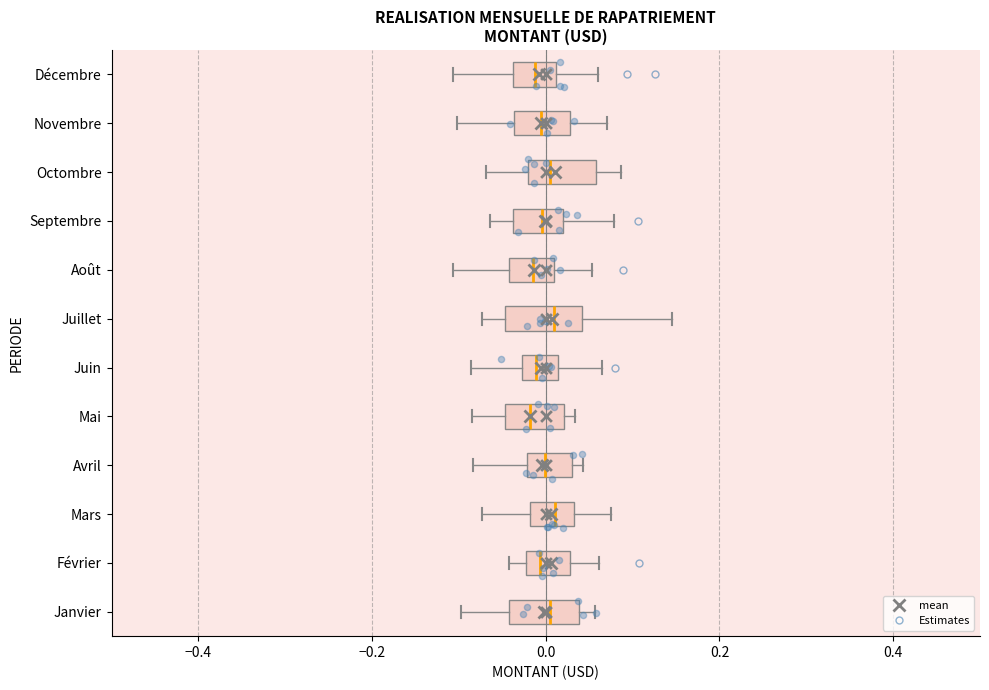

Reading bottom to top, transcribe this box plot: for each box, give where its median line is, the range the box spans, and where its two whiskers end, as read against the x-axis. The values are not printed on the chart, so give them approximately, as read against the axis.

Janvier: median 0.00, box -0.04 to 0.04, whiskers -0.10 to 0.06
Février: median 0.00, box -0.02 to 0.02, whiskers -0.04 to 0.06
Mars: median 0.02, box -0.02 to 0.04, whiskers -0.08 to 0.08
Avril: median 0.00, box -0.02 to 0.02, whiskers -0.08 to 0.04
Mai: median -0.02, box -0.04 to 0.02, whiskers -0.08 to 0.04
Juin: median -0.02 (inside the box), box -0.02 to 0.02, whiskers -0.08 to 0.06
Juillet: median 0.00, box -0.04 to 0.04, whiskers -0.08 to 0.14
Août: median -0.02, box -0.04 to 0.00, whiskers -0.10 to 0.06
Septembre: median 0.00, box -0.04 to 0.02, whiskers -0.06 to 0.08
Octombre: median 0.00, box -0.02 to 0.06, whiskers -0.06 to 0.08
Novembre: median 0.00, box -0.04 to 0.02, whiskers -0.10 to 0.08
Décembre: median -0.02, box -0.04 to 0.02, whiskers -0.10 to 0.06